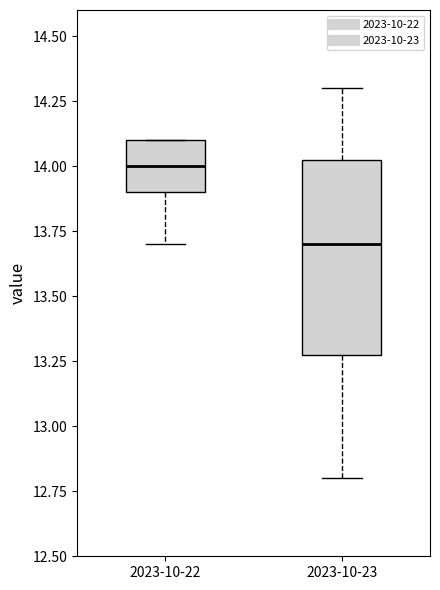

Reading left to right, transcribe this box plot: for each box, give where its median line is, the range the box spans, and where its two whiskers end, as read against the y-axis. The values are not printed on the chart, so give them approximately, as read against the axis.

2023-10-22: median 14.00, box 13.90 to 14.10, whiskers 13.70 to 14.10
2023-10-23: median 13.70, box 13.30 to 14.05, whiskers 12.80 to 14.30